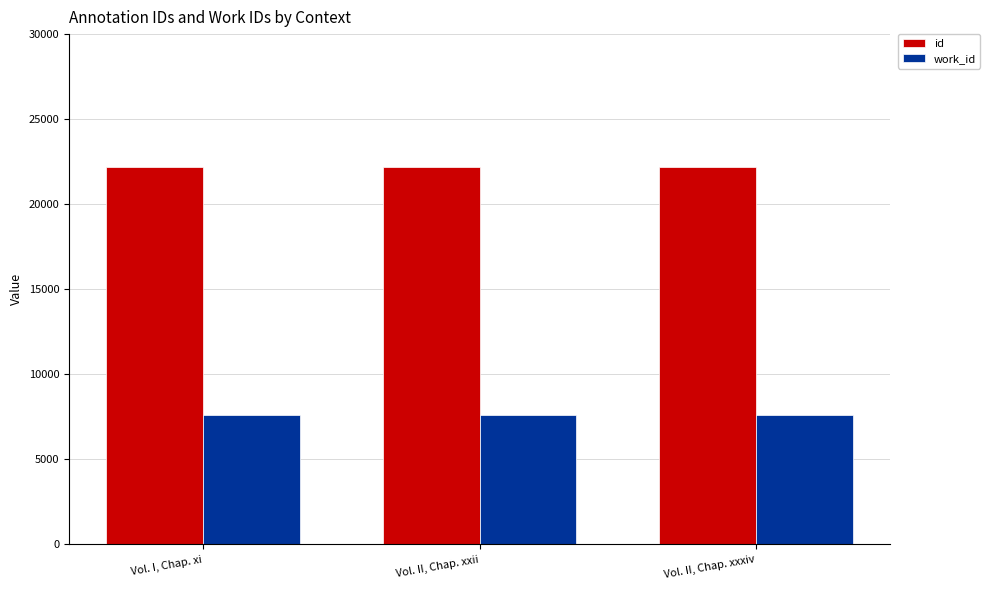

What is the value of the work_id bar at the 1st from the left?

7591